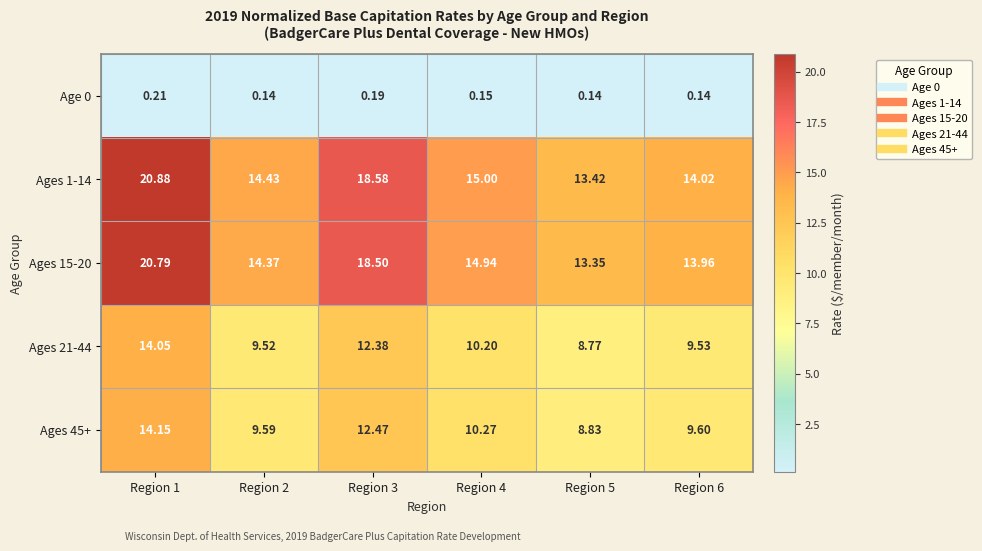

Is the value of Ages 45+ at Region 1 greater than the value of Ages 21-44 at Region 6?

Yes